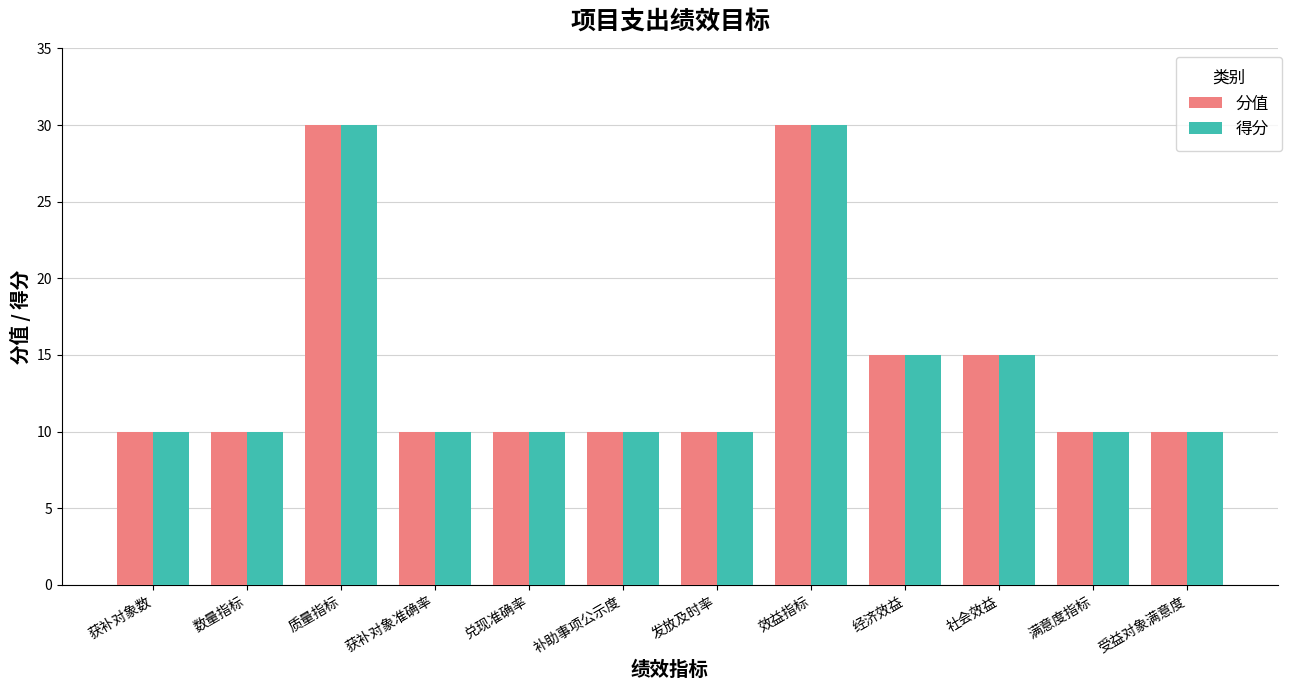

Read the 分值 value at 满意度指标.

10